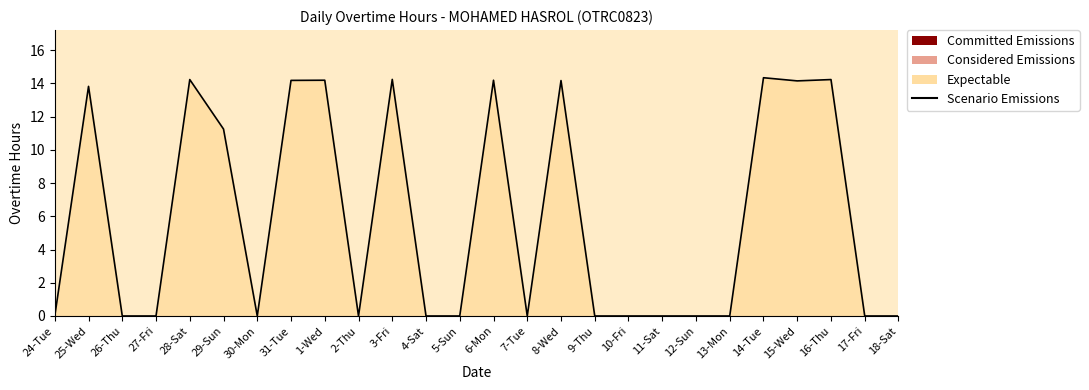

What is the sum of all values?

153.0